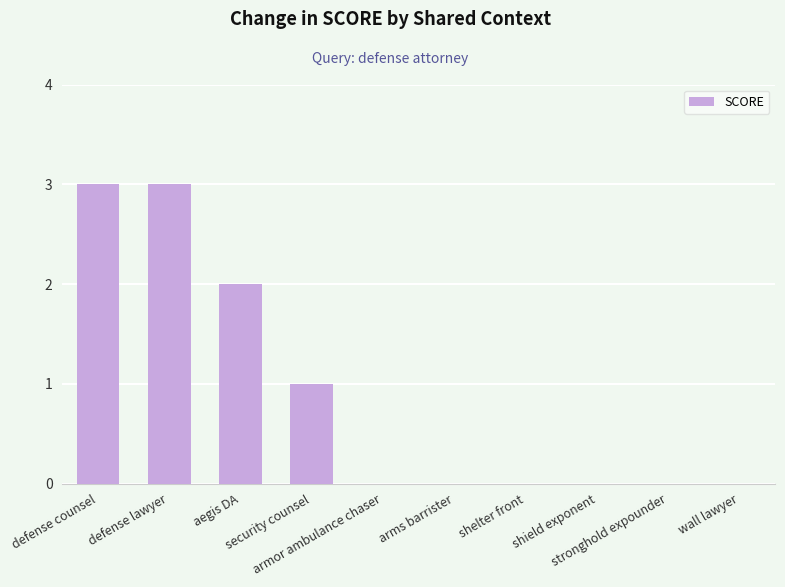

What is the maximum value shown in the chart?

3